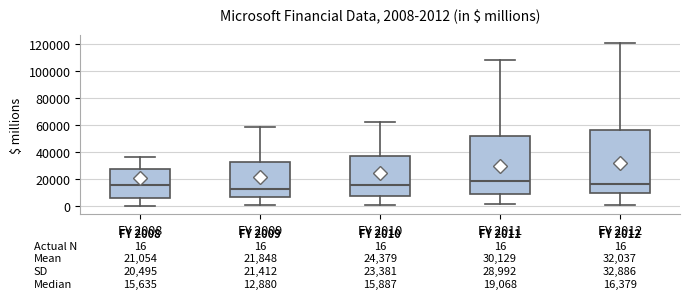

Comparing the boxes themselves (not the whiskers), which one is the tallest?

FY 2012